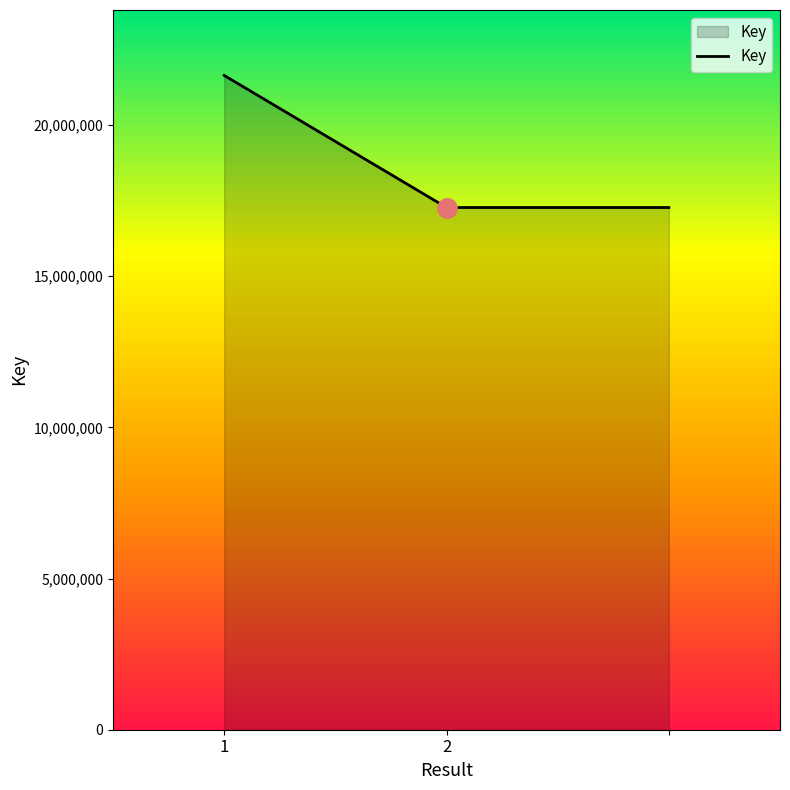

What is the minimum value shown in the chart?

17270145